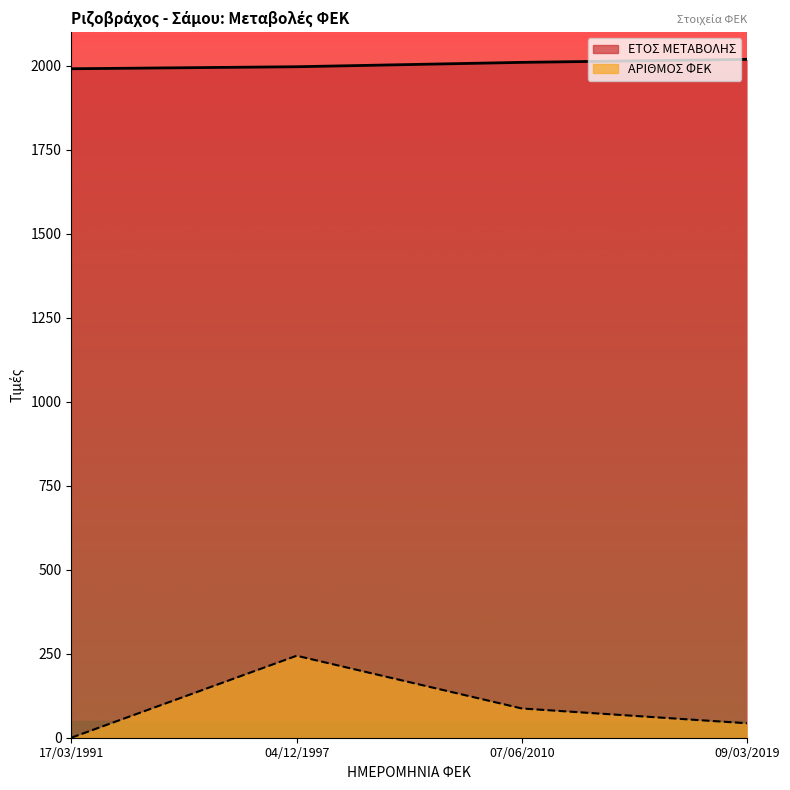

List the series in order of their peak value, highest first.

ΕΤΟΣ ΜΕΤΑΒΟΛΗΣ, ΑΡΙΘΜΟΣ ΦΕΚ